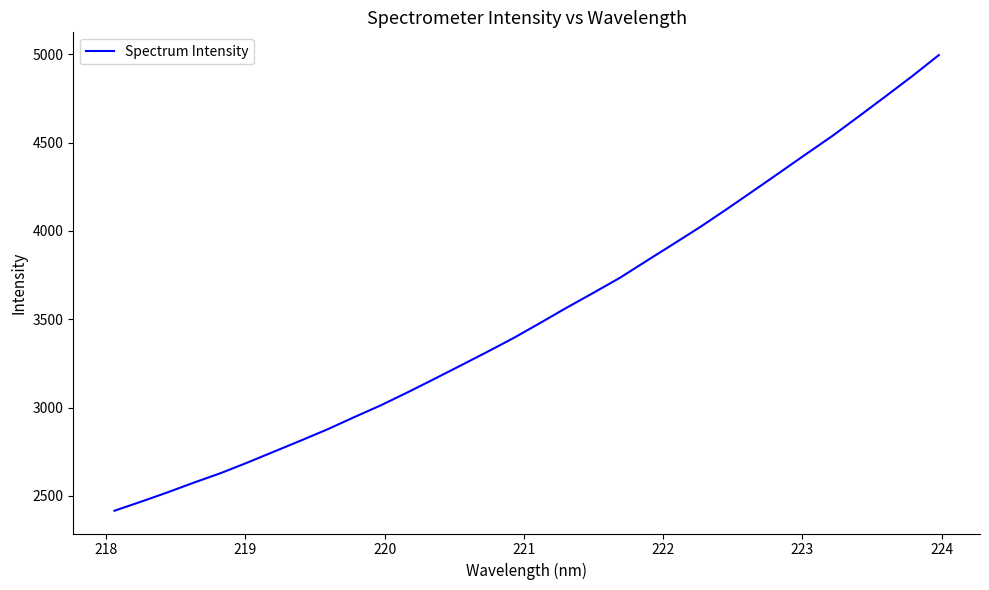

What is the difference between the maximum and minimum values?

2579.8